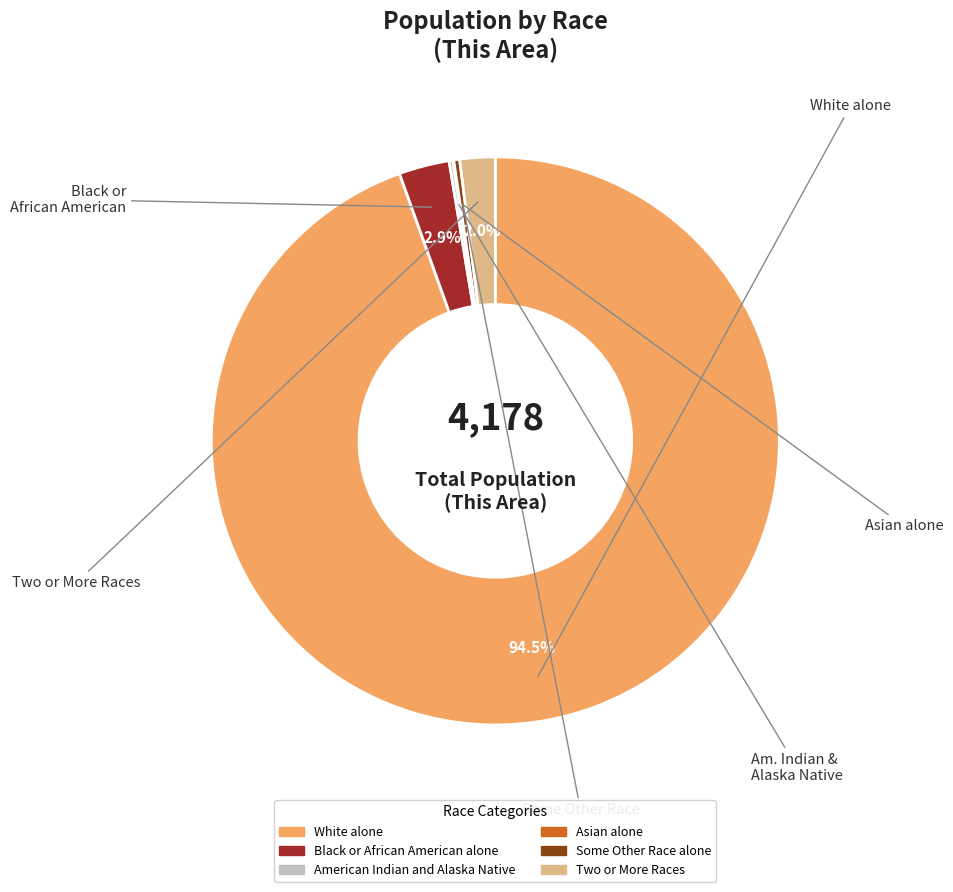

What is the largest slice in the pie chart?

White alone